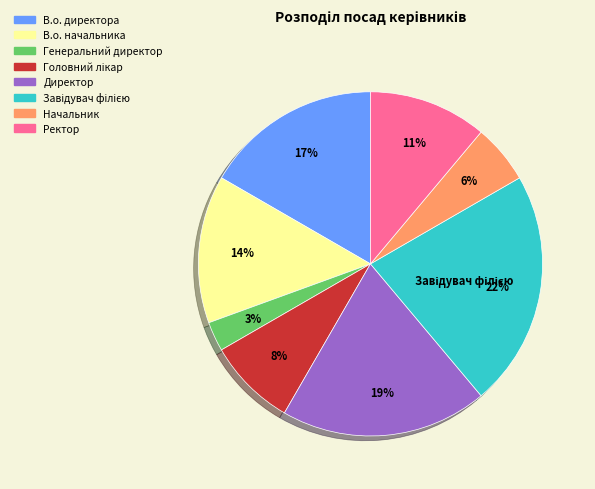

Count the number of slices in the pie.

8